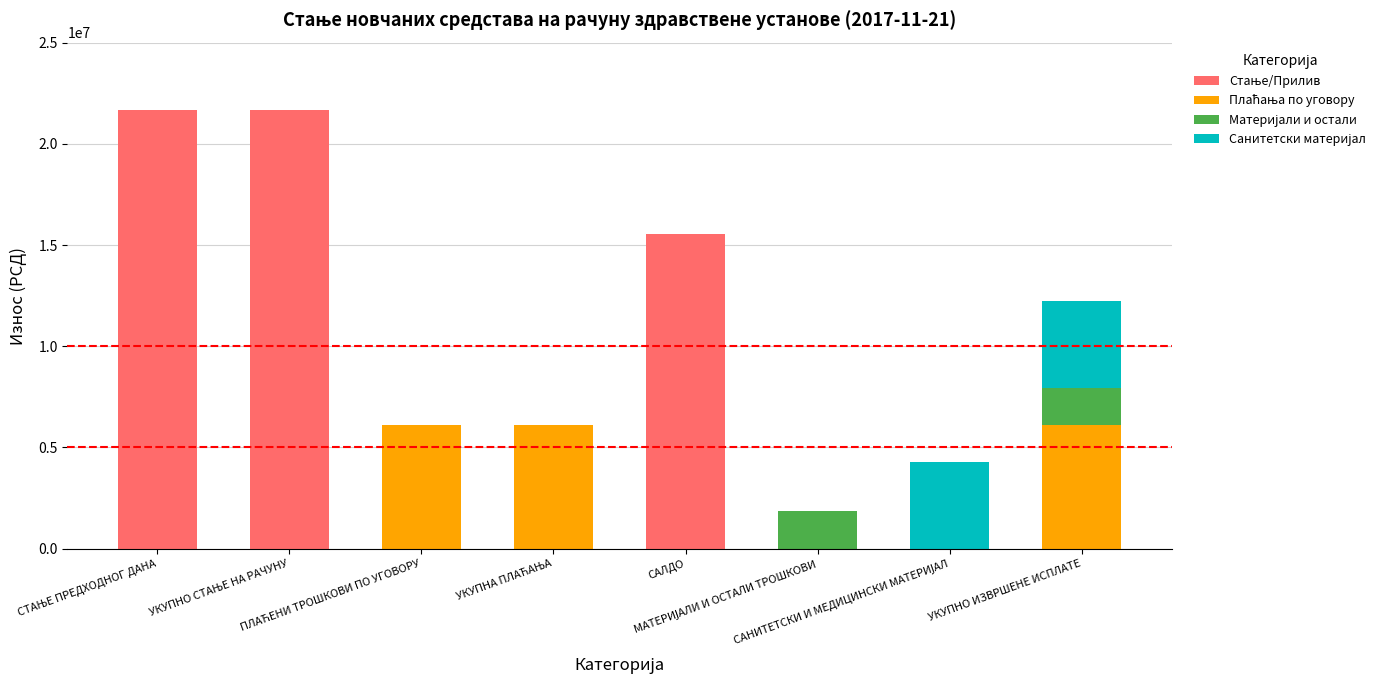

Does the chart contain stacked bars?

Yes